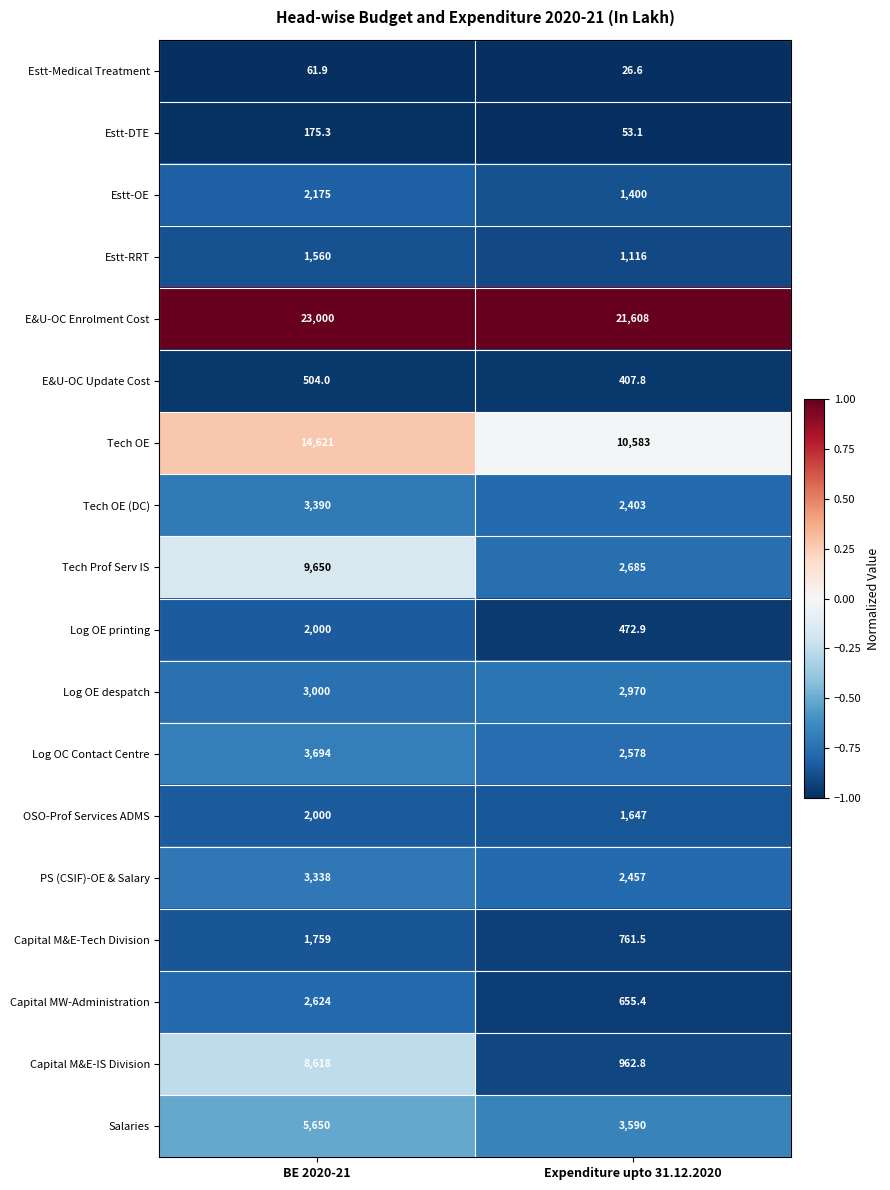

What is the difference between the Capital MW-Administration values at Expenditure upto 31.12.2020 and BE 2020-21?

1968.6